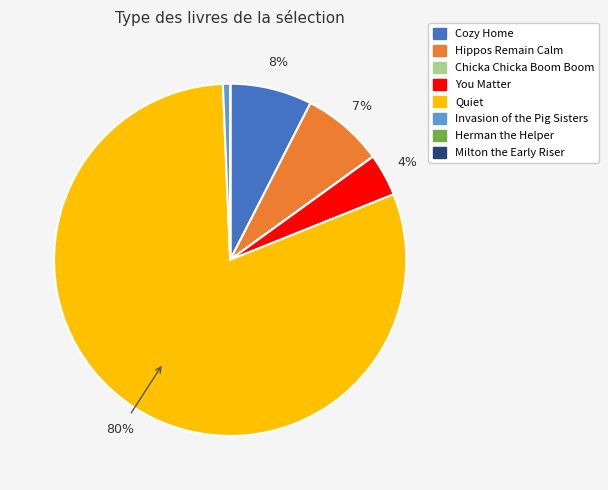

To the nearest percent, what is the average slice percentage?

12%